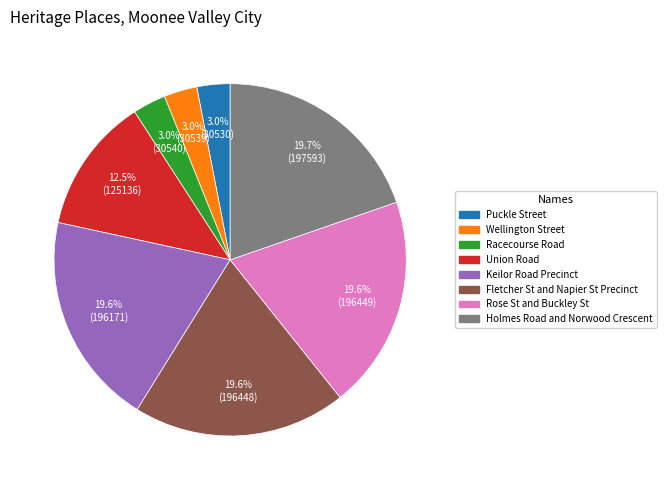

What is the ratio of the value at Rose St and Buckley St to the value at Fletcher St and Napier St Precinct?

1.0